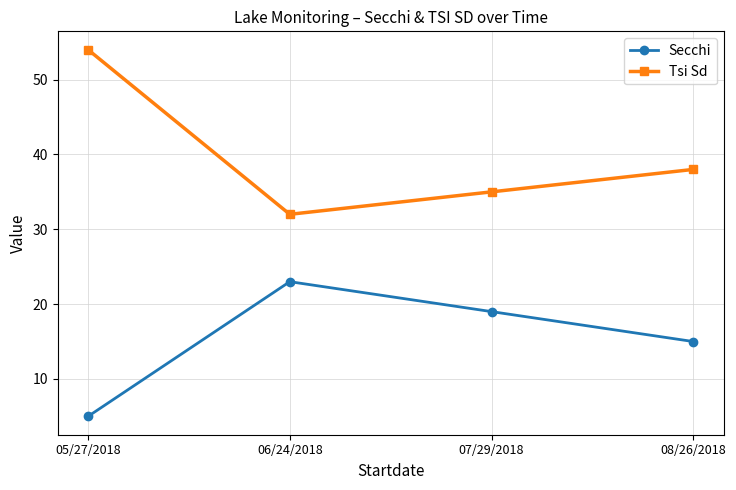

Rank the series by their maximum value, from highest to lowest.

Tsi Sd, Secchi